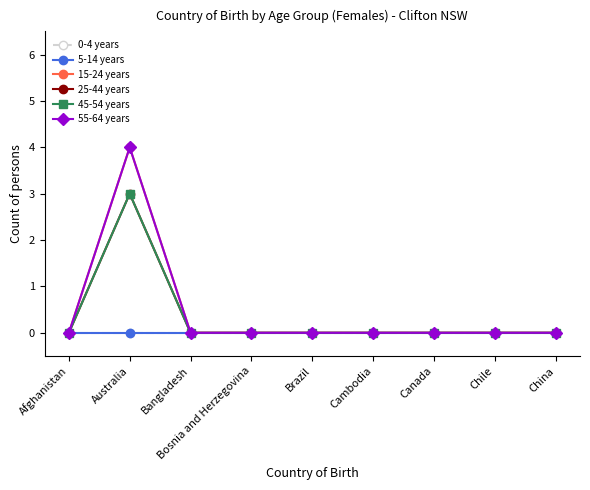

What is the highest value of the 55-64 years series?

4